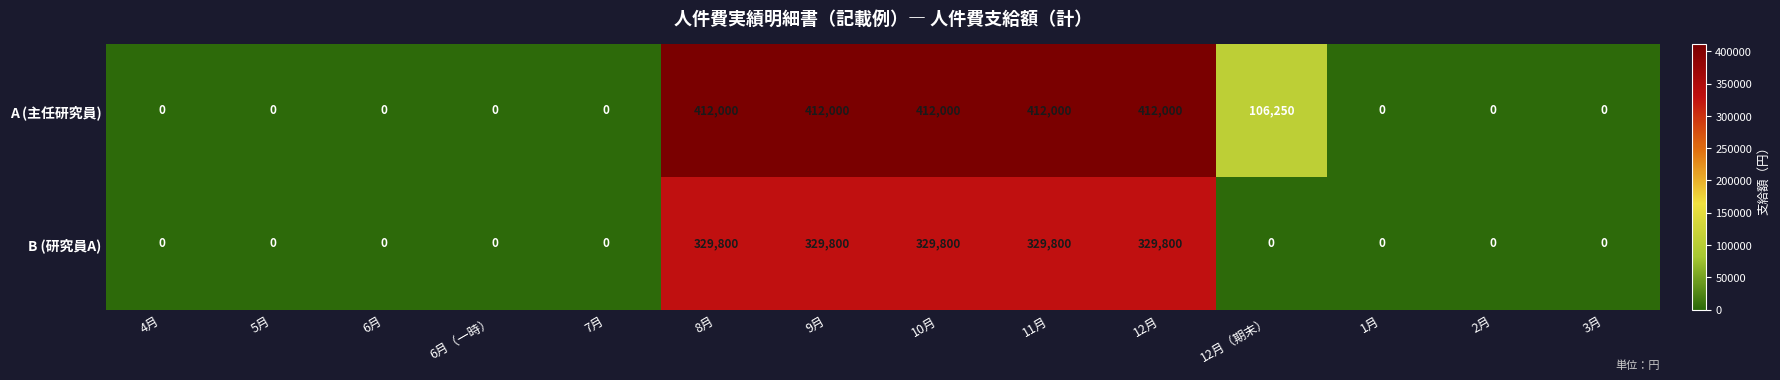

Rank the series by their maximum value, from lowest to highest.

B (研究員A), A (主任研究員)